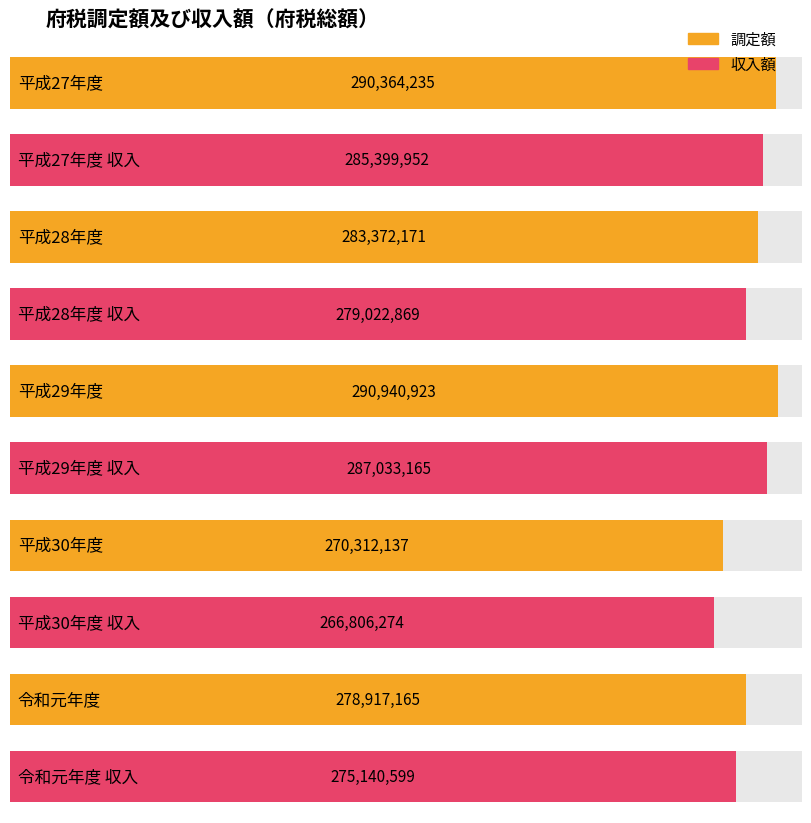

True or false: 収入額 has a value of 62955890 at 平成30年度.

False